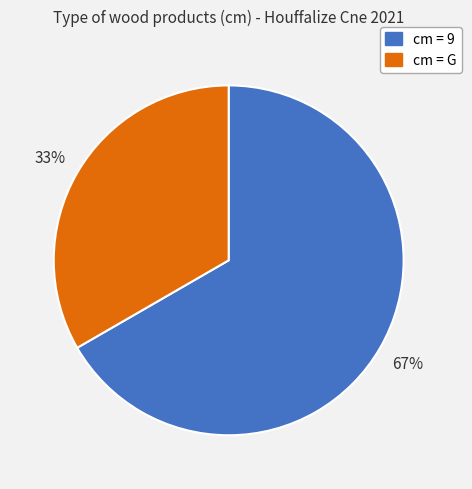

Is there a majority slice in this chart?

Yes